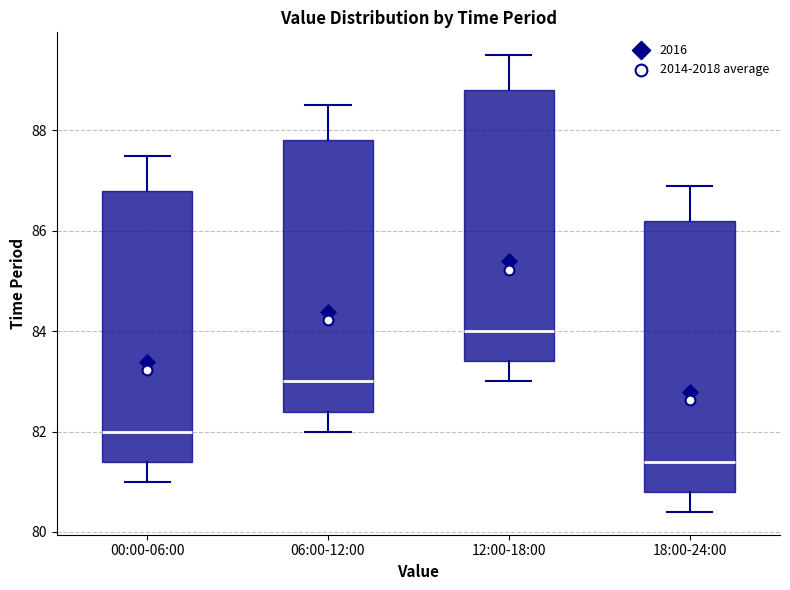

Reading left to right, transcribe this box plot: for each box, give where its median line is, the range the box spans, and where its two whiskers end, as read against the y-axis. The values are not printed on the chart, so give them approximately, as read against the axis.

00:00-06:00: median 82.0, box 81.4 to 86.8, whiskers 81.0 to 87.6
06:00-12:00: median 83.0, box 82.4 to 87.8, whiskers 82.0 to 88.6
12:00-18:00: median 84.0, box 83.4 to 88.8, whiskers 83.0 to 89.6
18:00-24:00: median 81.4, box 80.8 to 86.2, whiskers 80.4 to 87.0